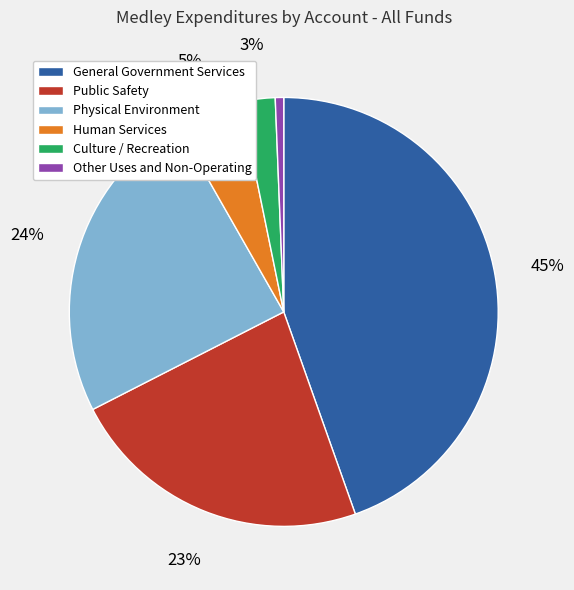

Which category has the biggest portion of the pie?

General Government Services